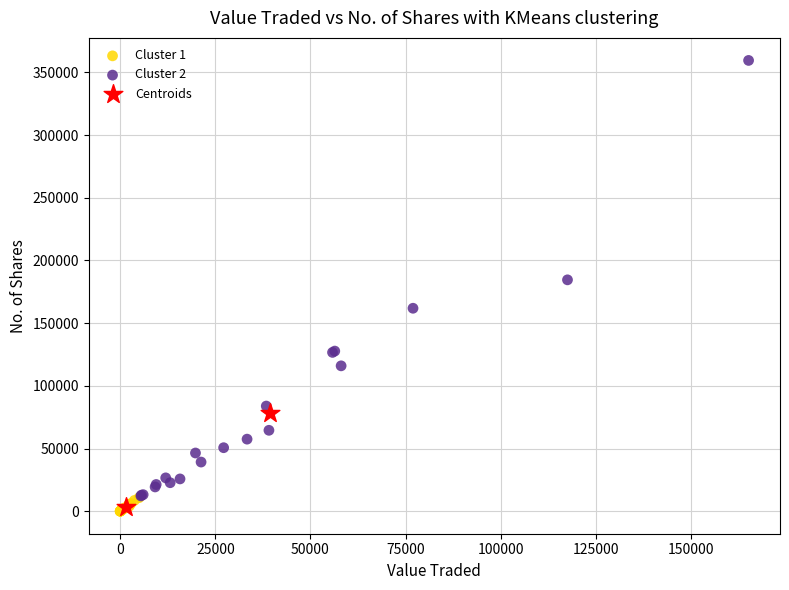

What are all the series names shown in the legend?

Cluster 1, Cluster 2, Centroids